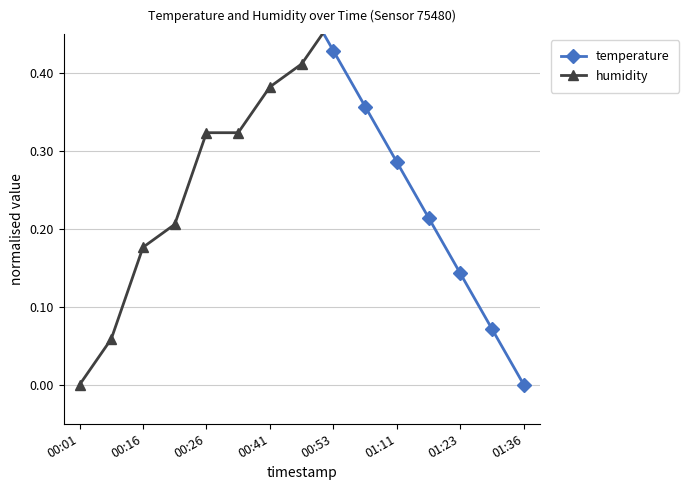

Which series has the largest total across all categories?

temperature